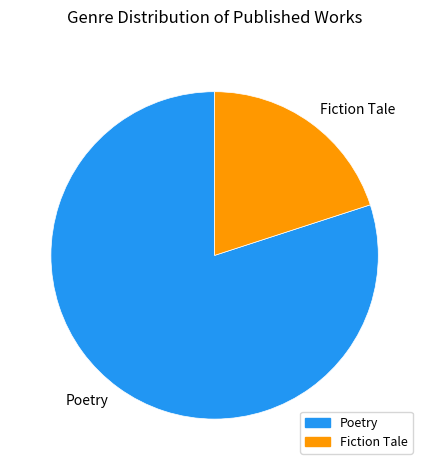

Is the sum of Poetry and Fiction Tale greater than half?

Yes